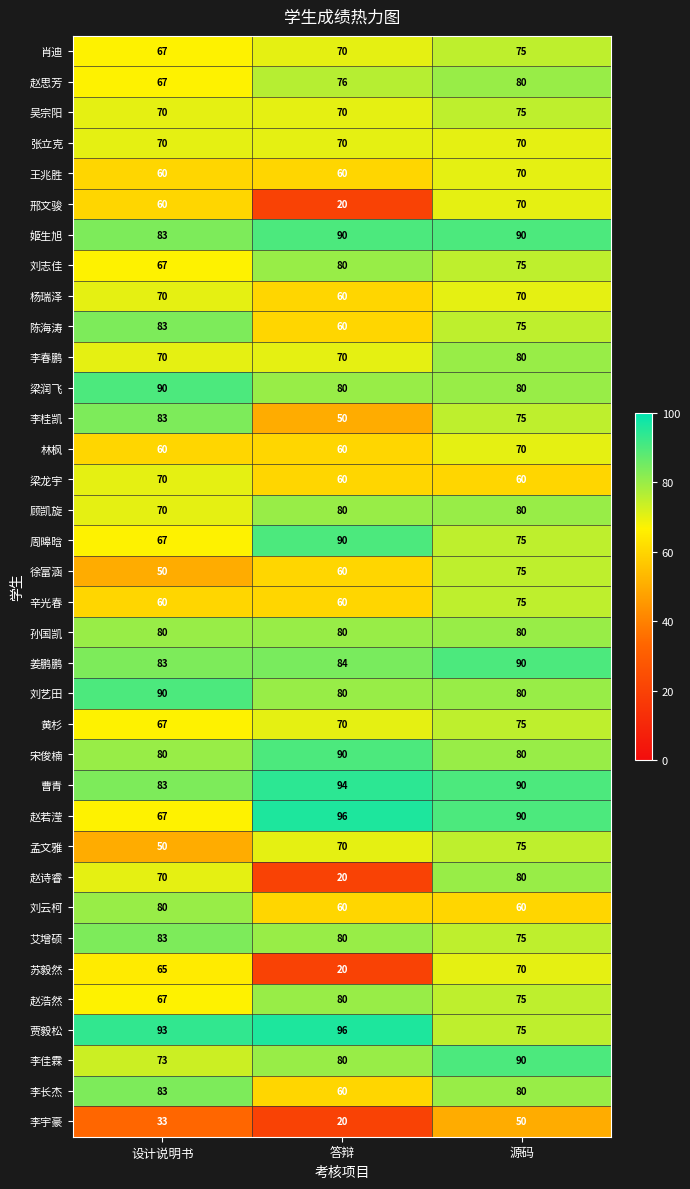

Which series has the largest total across all categories?

曹青